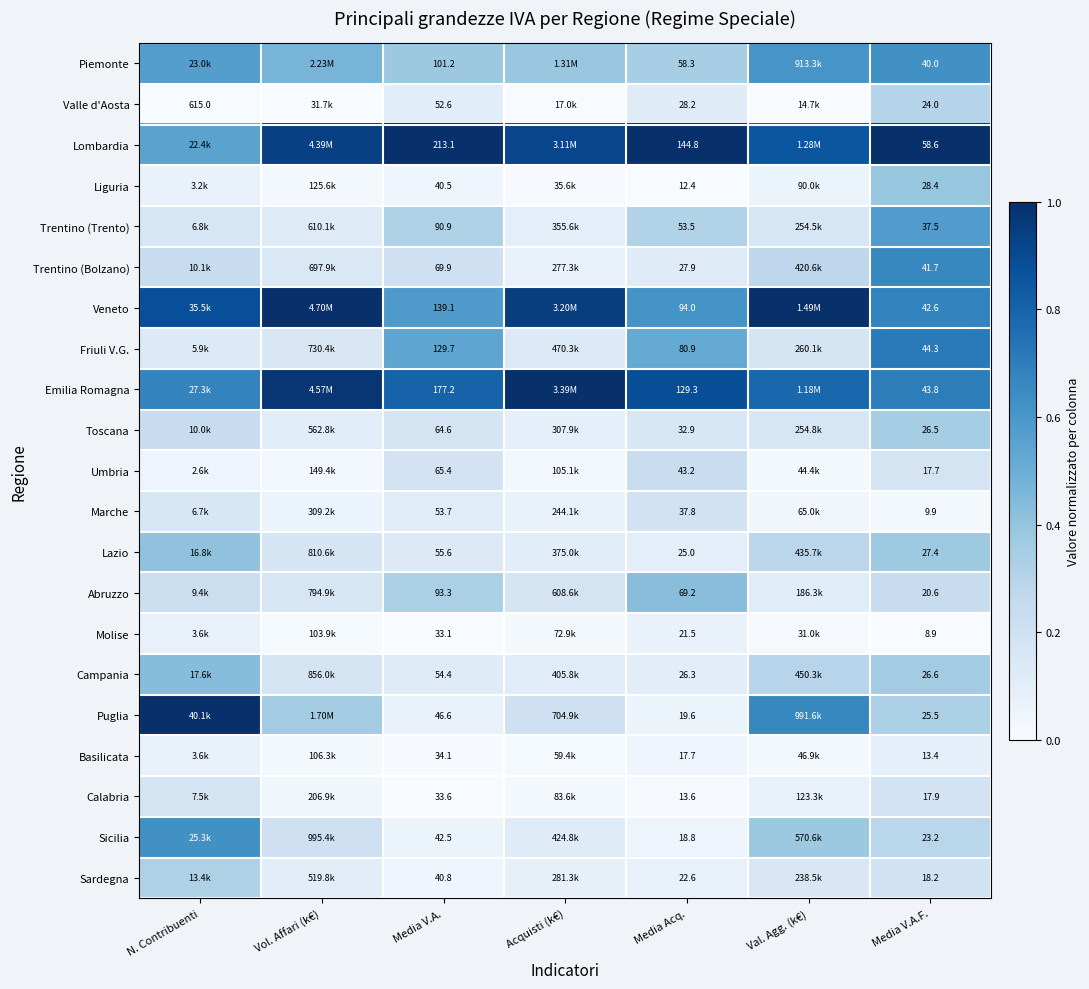

At Media V.A., list the series in order from largest to smallest.

Lombardia, Emilia Romagna, Veneto, Friuli V.G., Piemonte, Abruzzo, Trentino (Trento), Trentino (Bolzano), Umbria, Toscana, Lazio, Campania, Marche, Valle d'Aosta, Puglia, Sicilia, Sardegna, Liguria, Basilicata, Calabria, Molise